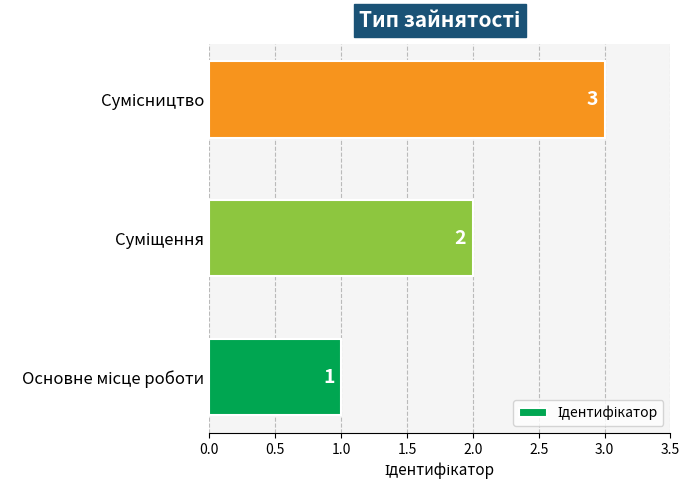

What is the sum of all values?

6